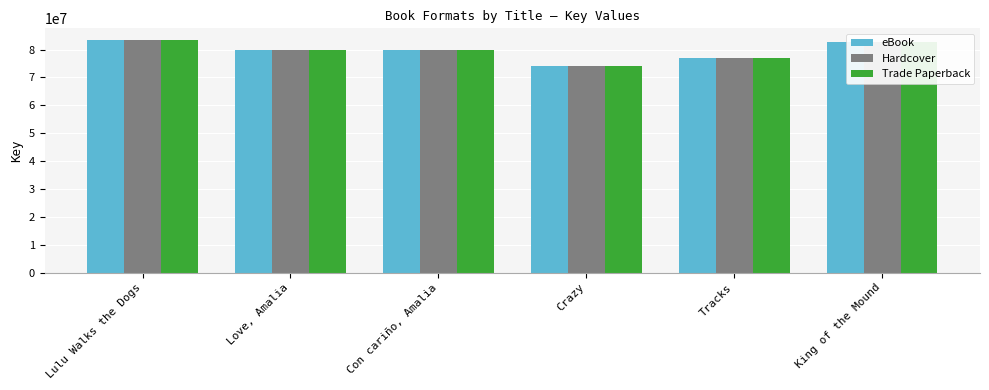

What position from the right is Crazy?

3